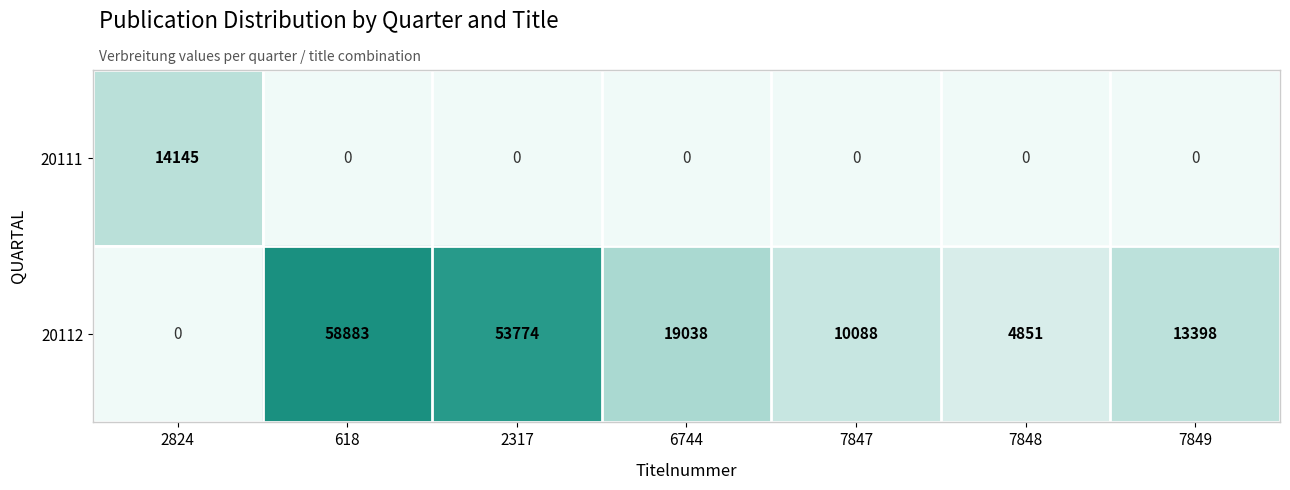

What is the sum of the 20112 values at 7847 and 6744?

29126